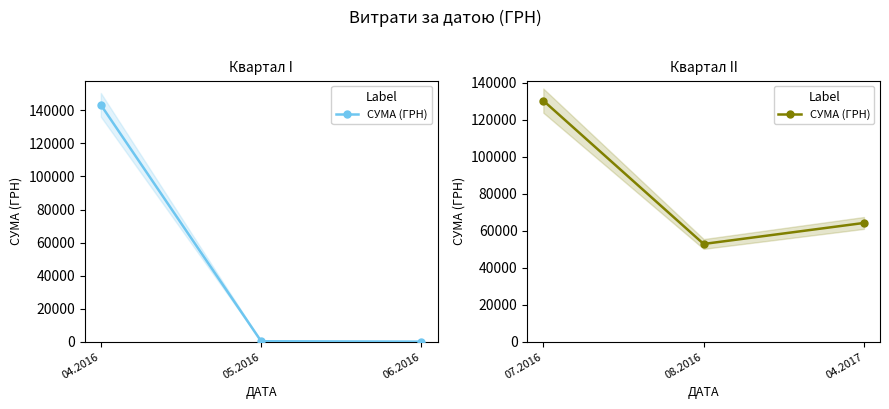

The value at 04.2017 is 87124.1. True or false?

False